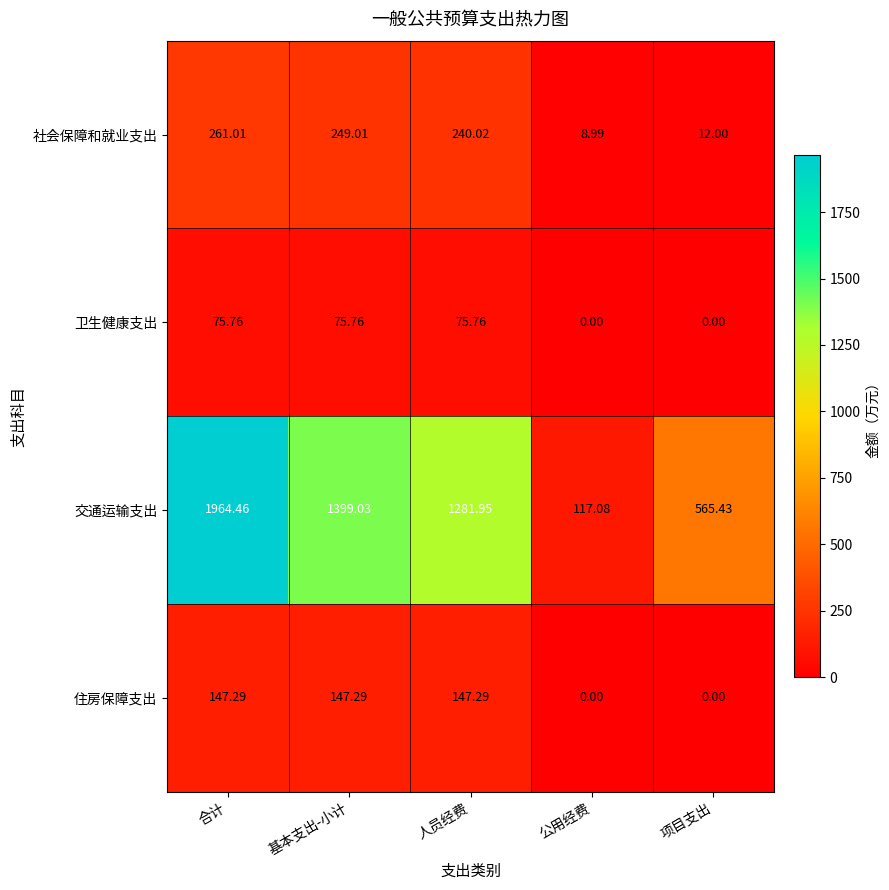

Rank the categories by 交通运输支出 value from highest to lowest.

合计, 基本支出-小计, 人员经费, 项目支出, 公用经费